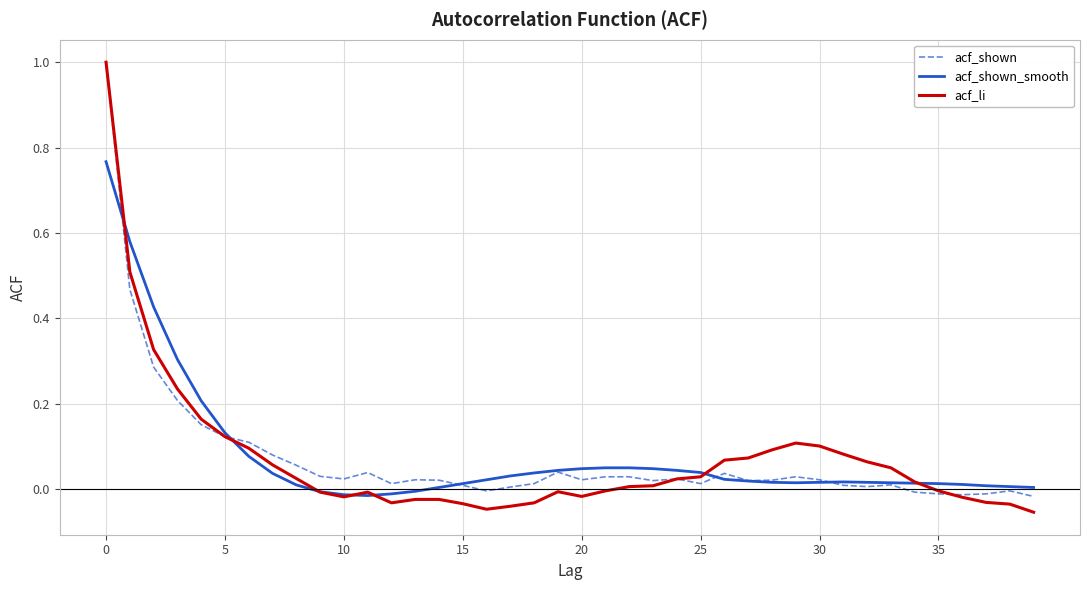

Which series has the widest spread of values?

acf_li